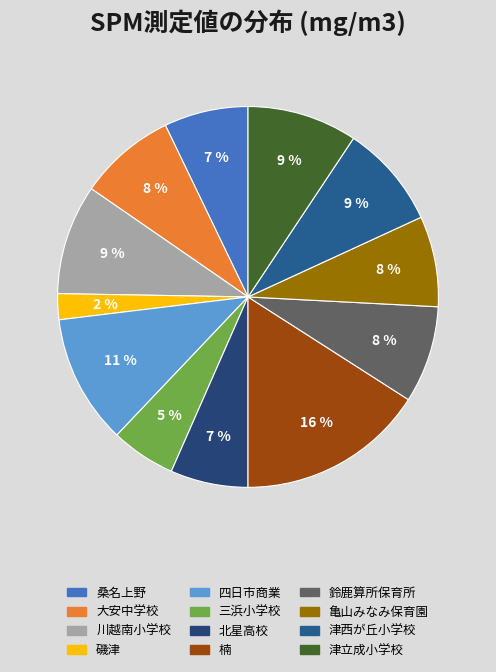

What percentage do 鈴鹿算所保育所 and 楠 together represent?

24.2%